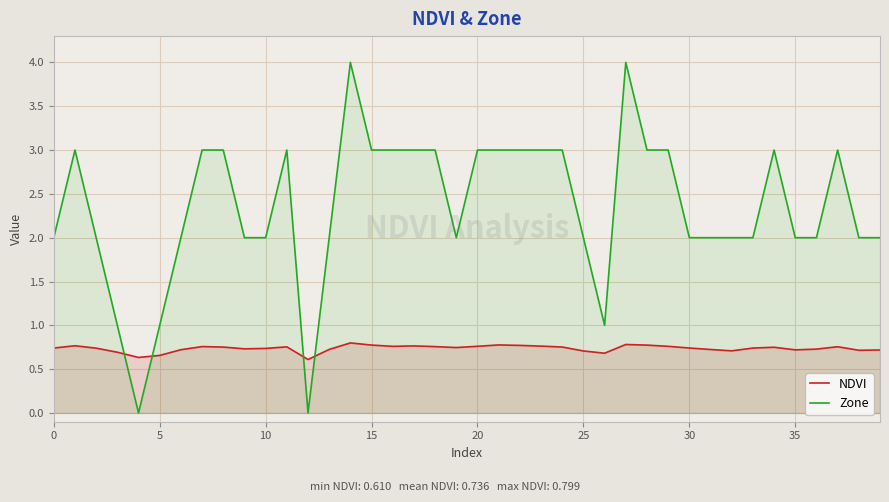

True or false: Zone has a value of 0.9 at 25.

False